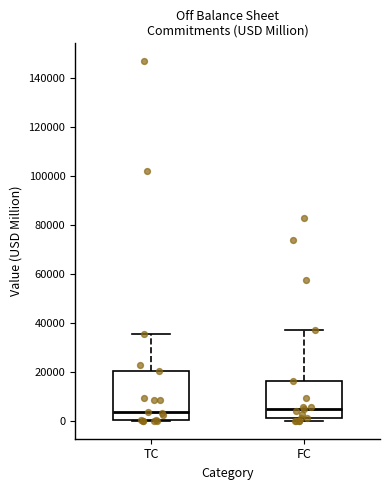

Which box is the tallest, from its lower edge to its upper edge?

TC